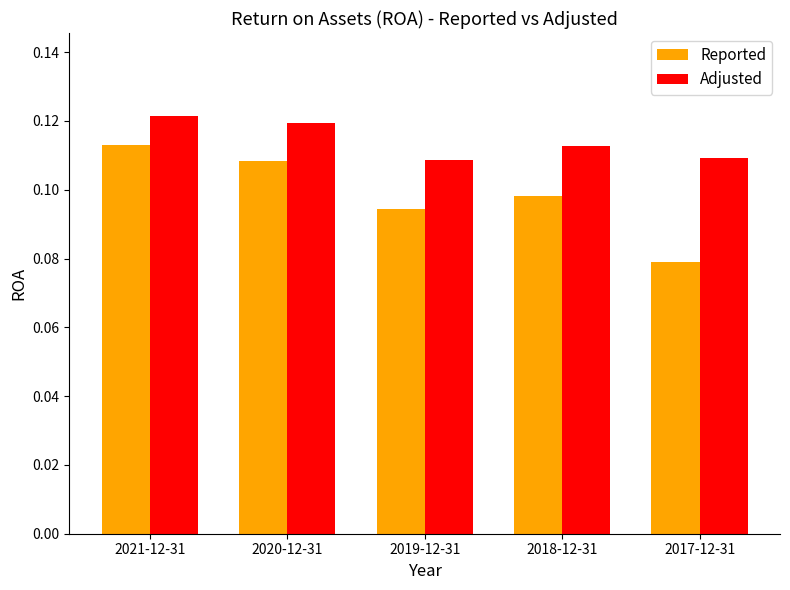

What is the label of the 5th bar from the left?

2017-12-31